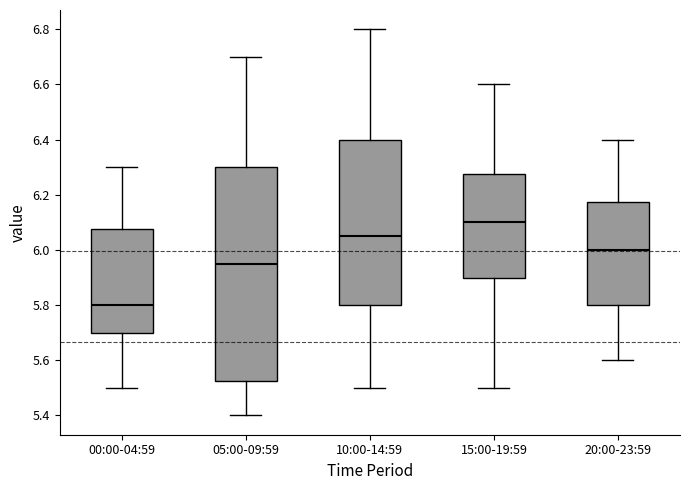

Which box has the lowest median line?

00:00-04:59